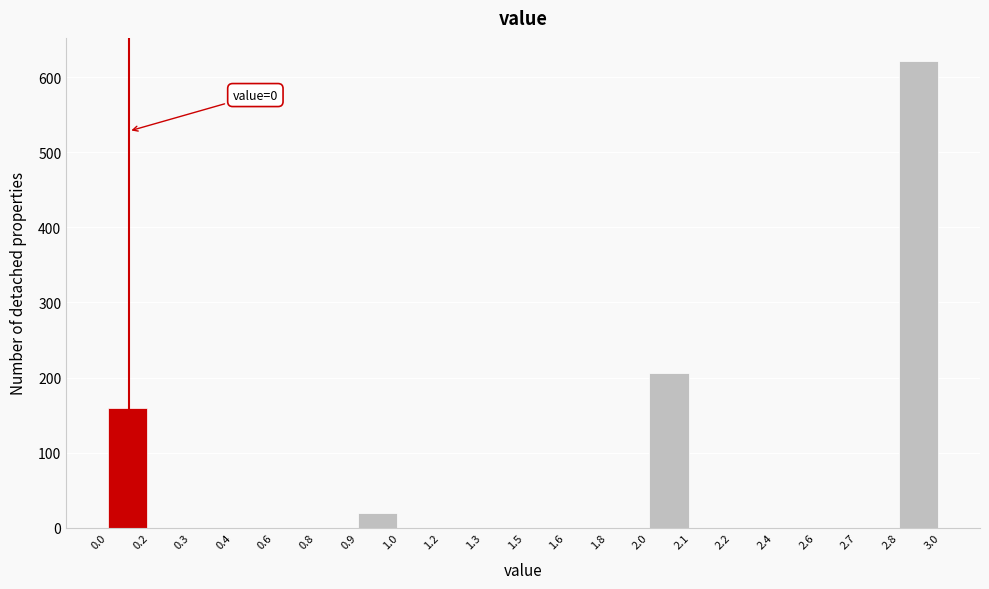

Reading left to right, transcribe all the data shown in this chart.

0.0=159	0.2=0	0.3=0	0.4=0	0.6=0	0.8=0	0.9=20	1.0=0	1.2=0	1.3=0	1.5=0	1.6=0	1.8=0	2.0=206	2.1=0	2.2=0	2.4=0	2.6=0	2.7=0	2.8=621